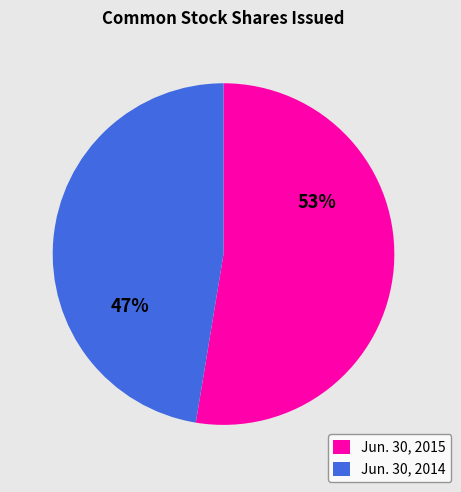

True or false: Jun. 30, 2014 accounts for 56% of the total.

False